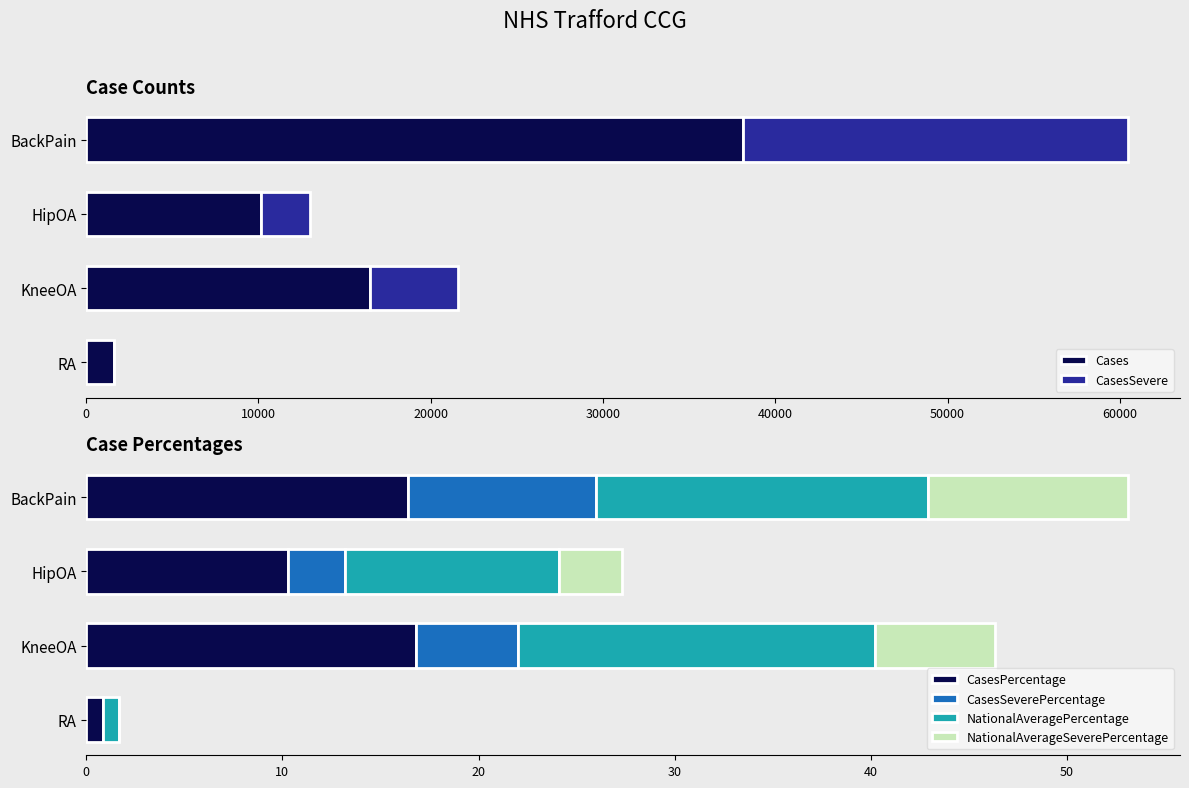

What is the value of the CasesSevere bar at the 1st from the left?

22340.0